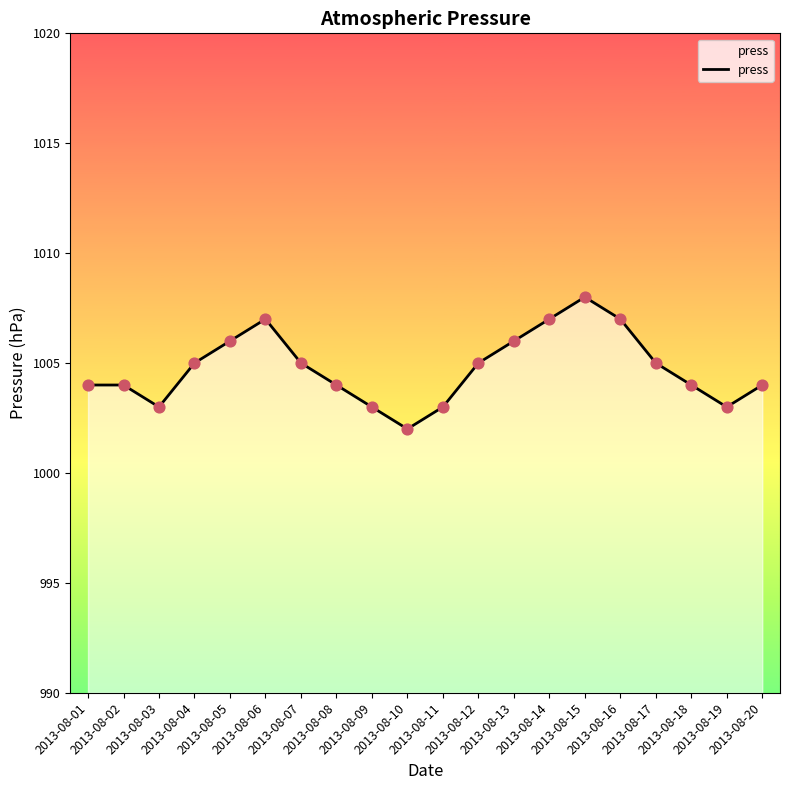

What is the change in value from 2013-08-05 to 2013-08-17?

-1